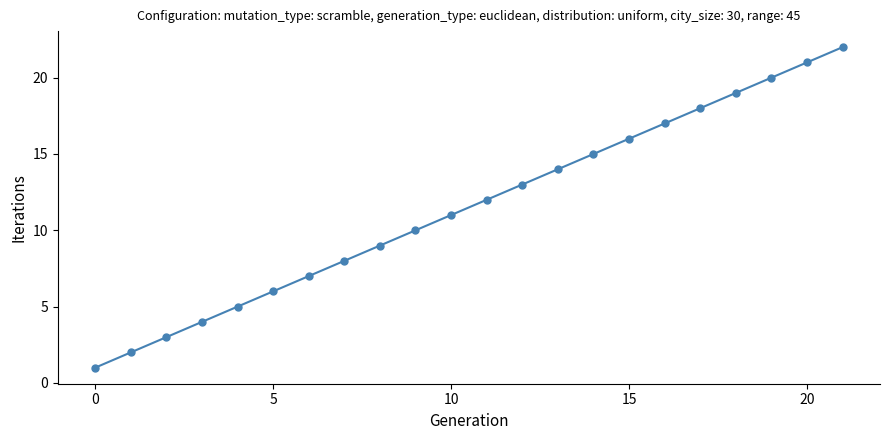

What is the difference between the maximum and second lowest values?

20